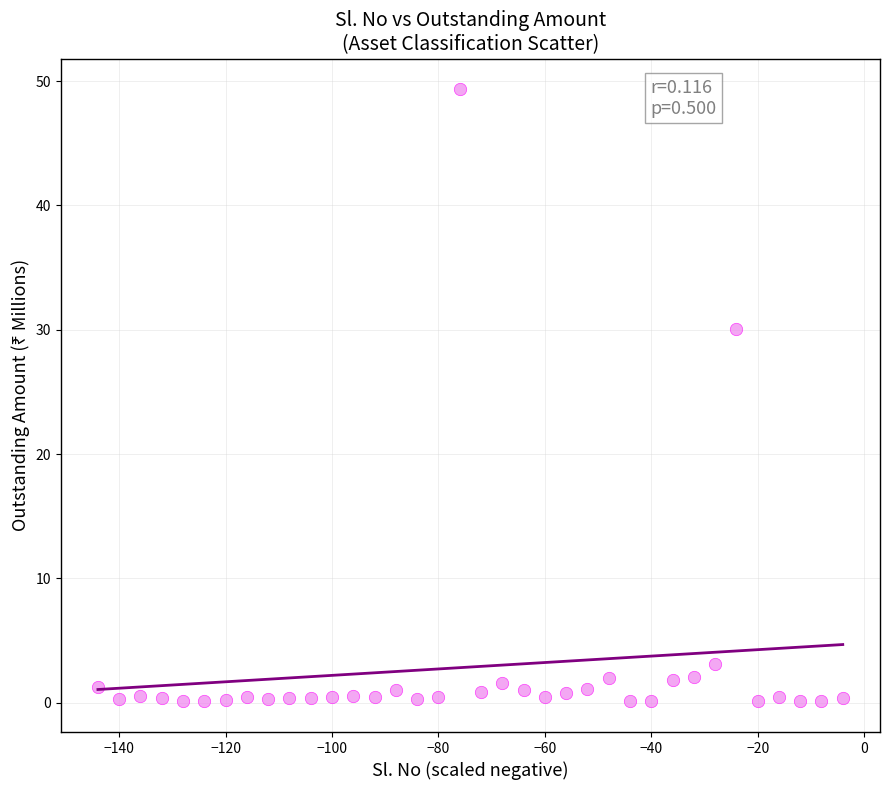

What is the range of X values (max minus min)?

140.0